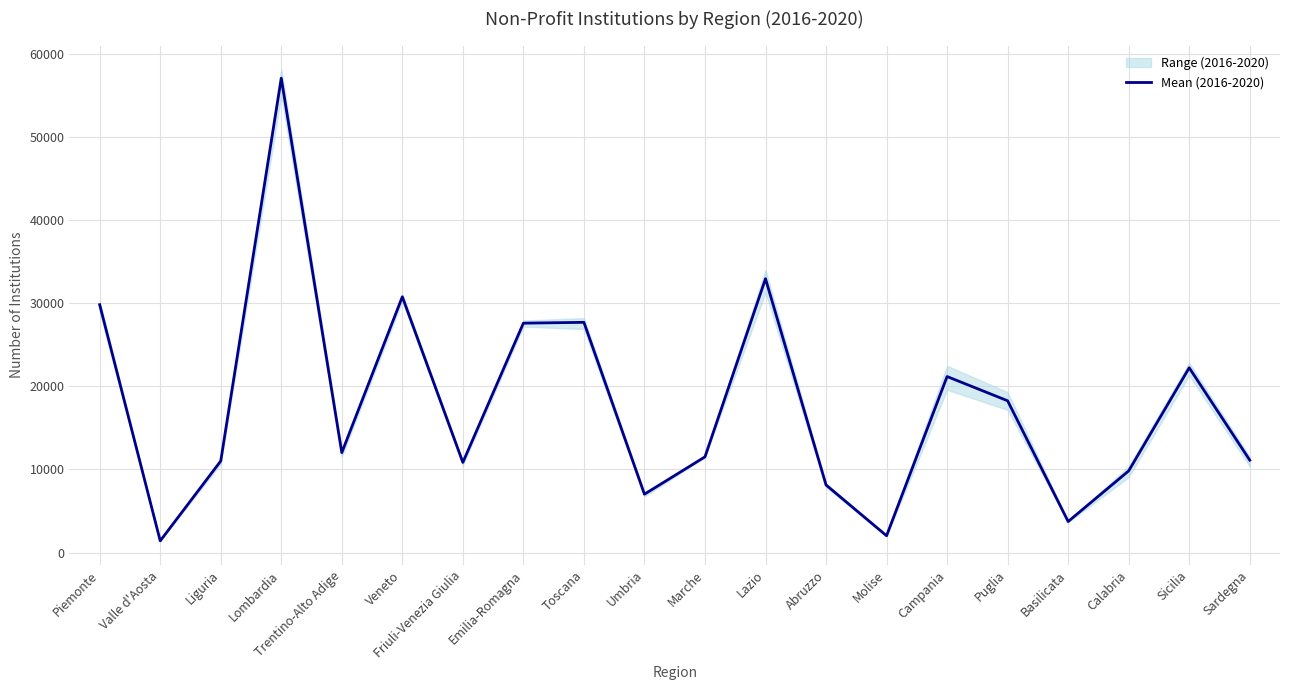

How many values are below 12010?

10